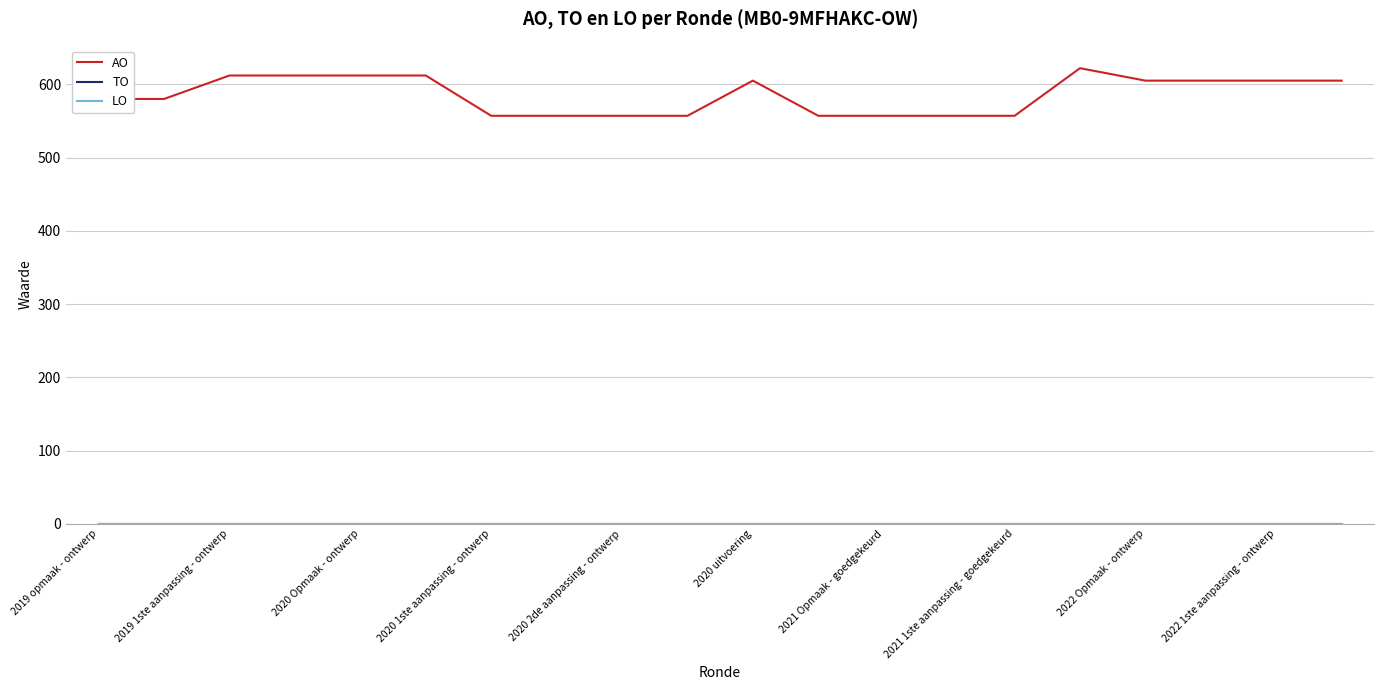

Reading left to right, transcribe all the data shown in this chart.

AO: 580	580	612	612	612	612	557	557	557	557	605	557	557	557	557	622	605	605	605	605
TO: 0	0	0	0	0	0	0	0	0	0	0	0	0	0	0	0	0	0	0	0
LO: 0	0	0	0	0	0	0	0	0	0	0	0	0	0	0	0	0	0	0	0